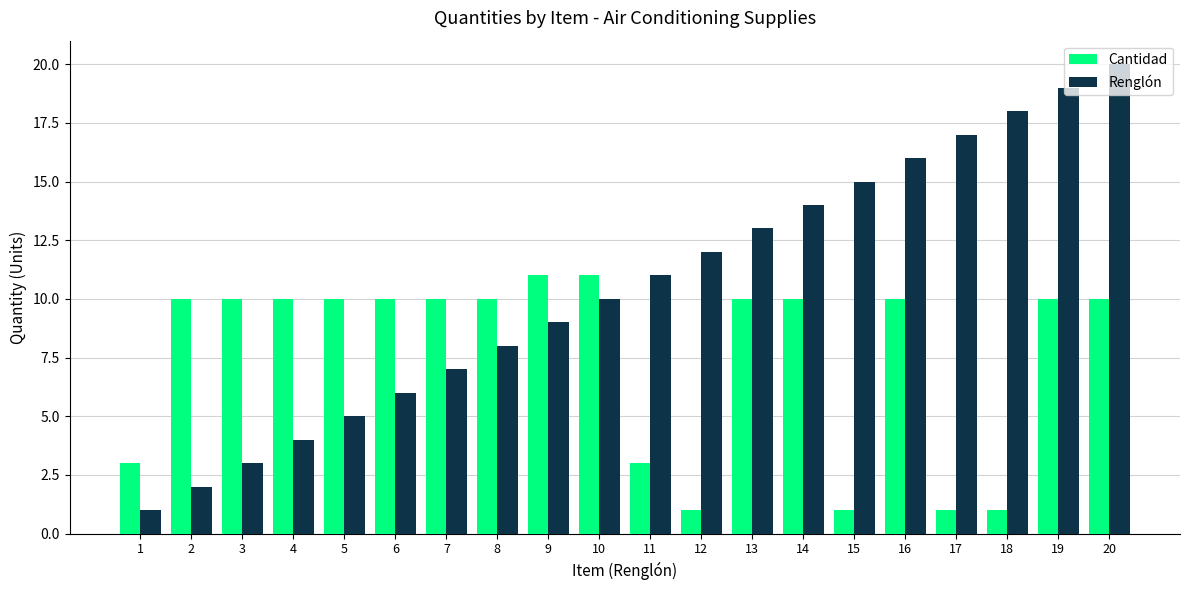

What is the total value across all series at 12?

13